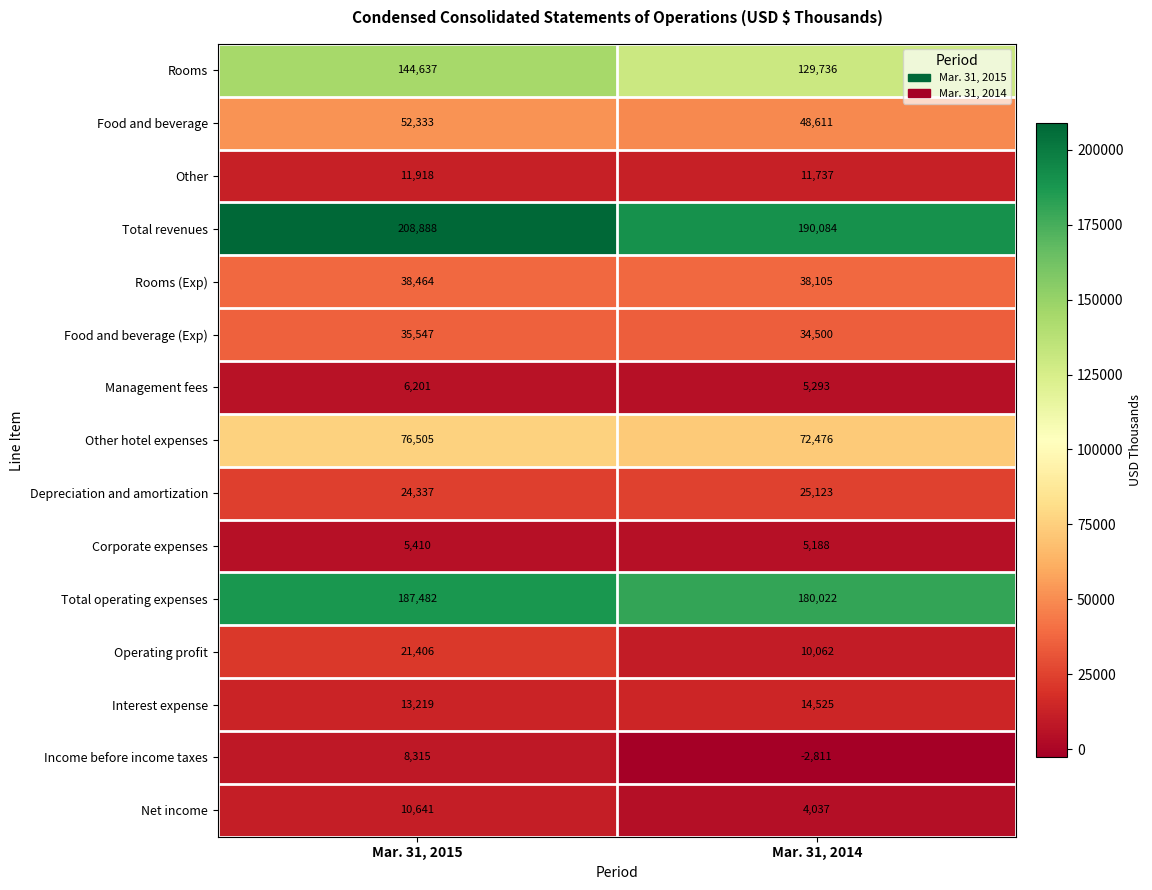

Reading left to right, transcribe all the data shown in this chart.

Rooms: 144637	129736
Food and beverage: 52333	48611
Other: 11918	11737
Total revenues: 208888	190084
Rooms (Exp): 38464	38105
Food and beverage (Exp): 35547	34500
Management fees: 6201	5293
Other hotel expenses: 76505	72476
Depreciation and amortization: 24337	25123
Corporate expenses: 5410	5188
Total operating expenses: 187482	180022
Operating profit: 21406	10062
Interest expense: 13219	14525
Income before income taxes: 8315	-2811
Net income: 10641	4037